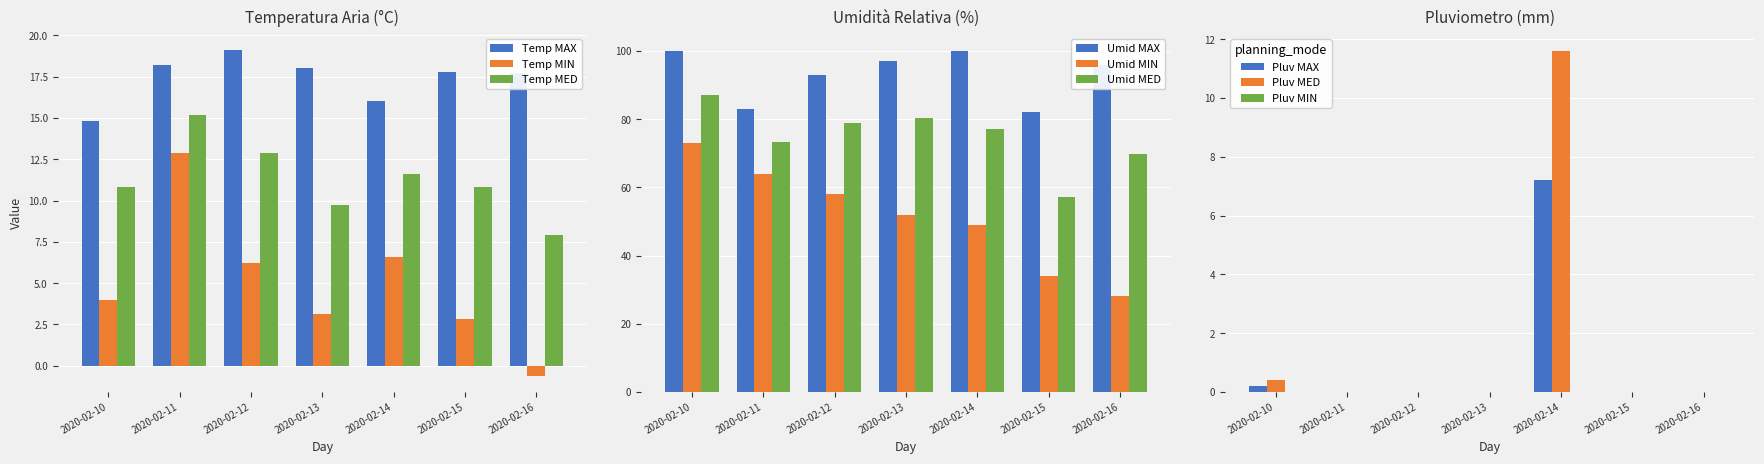

Where is Temp MED nearest to the value 11?

2020-02-10